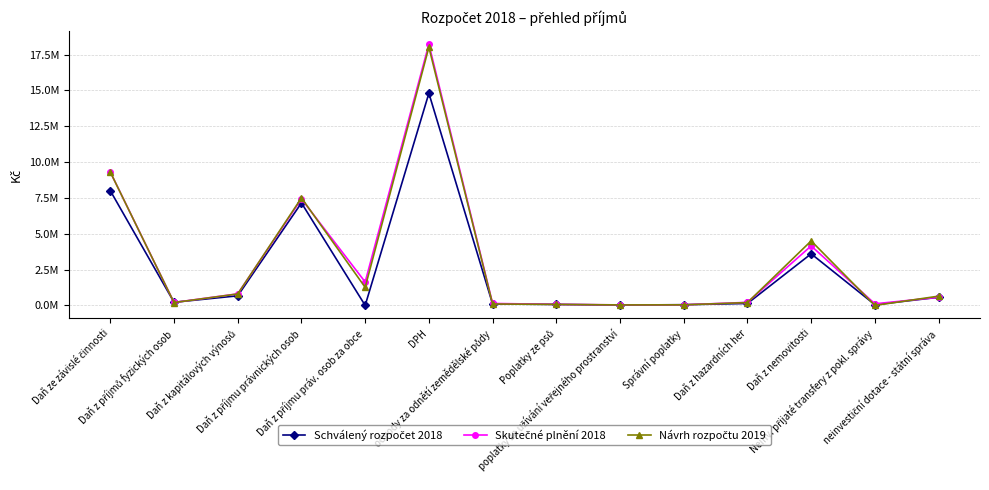

At which category does Schválený rozpočet 2018 reach its first local peak?

Daň z příjmu právnických osob